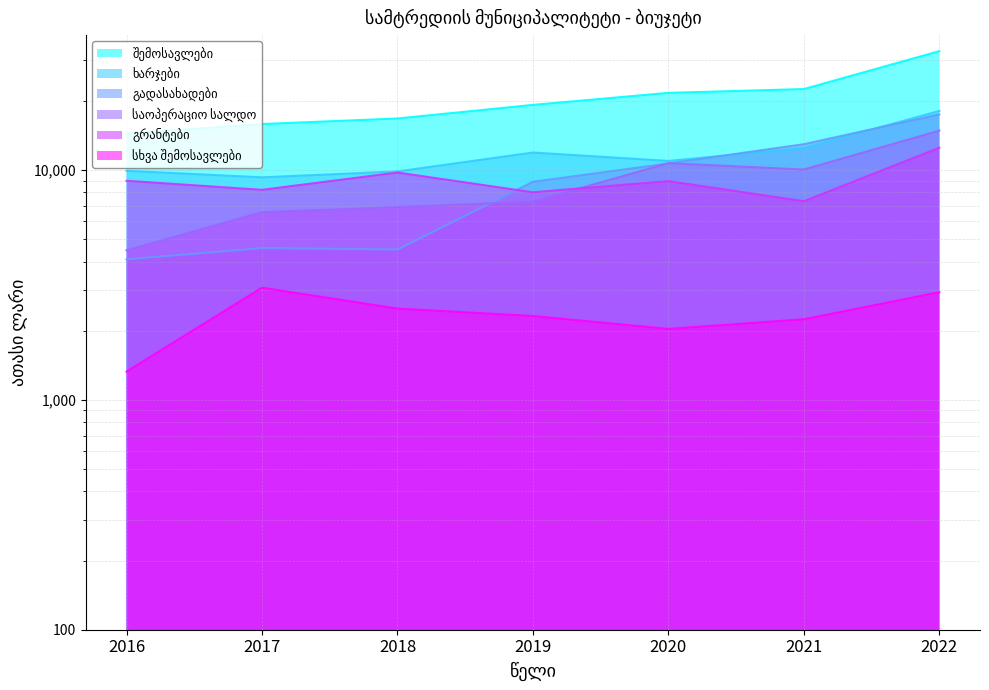

How many values in the შემოსავლები series are below 19218?

3